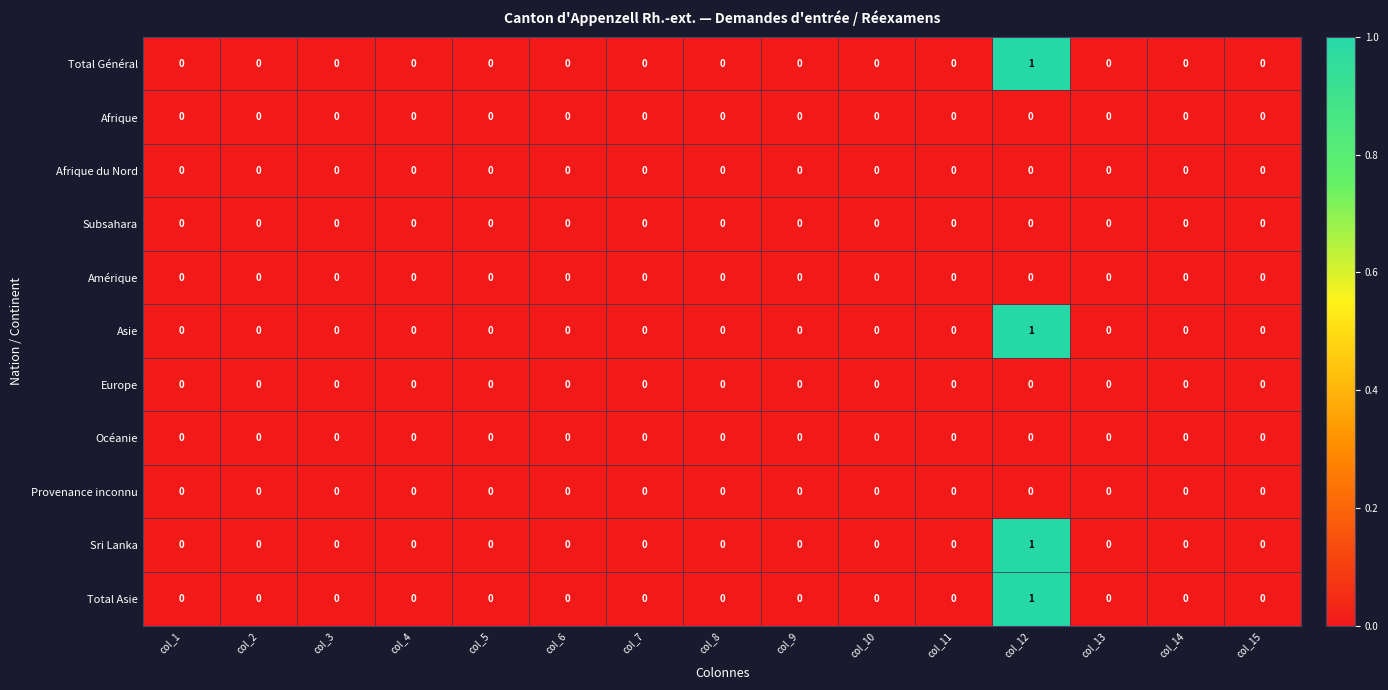

Is it true that Subsahara equals 0 at col_4?

True